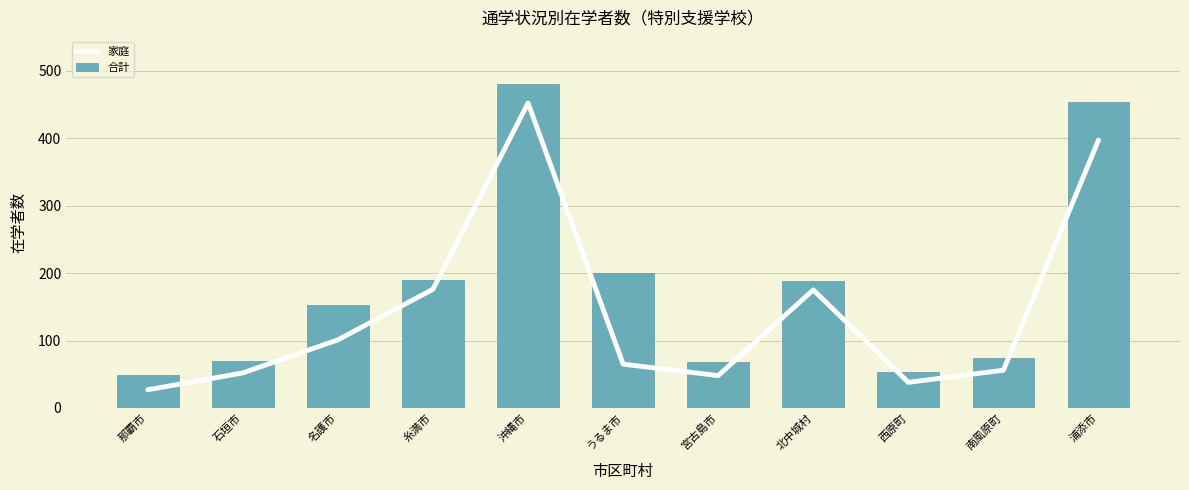

List the series in order of their peak value, lowest first.

家庭, 合計